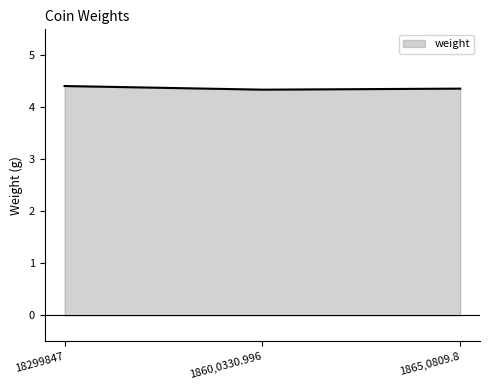

What is the smallest value displayed?

4.3